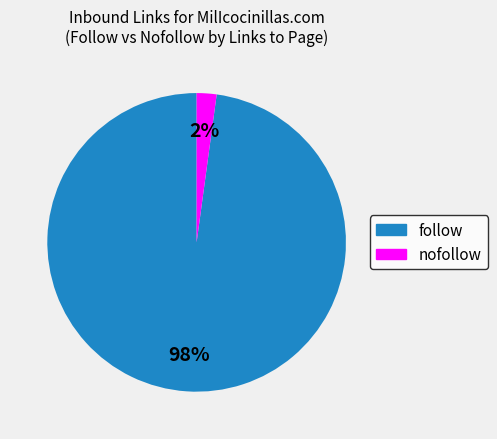

How many slices are in this pie chart?

2